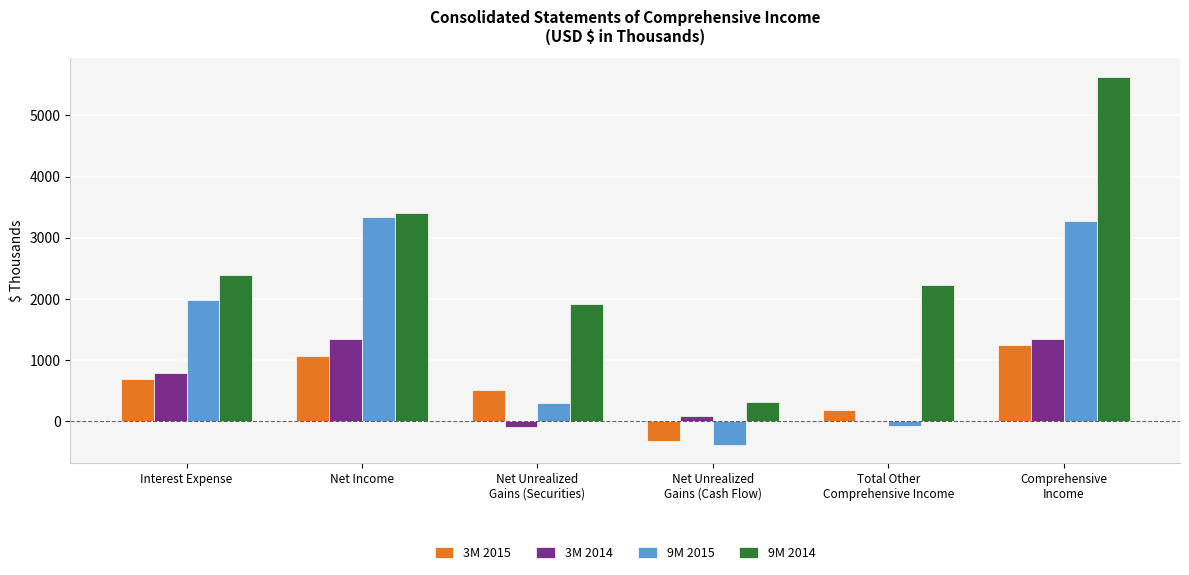

What are all the series names shown in the legend?

3M 2015, 3M 2014, 9M 2015, 9M 2014